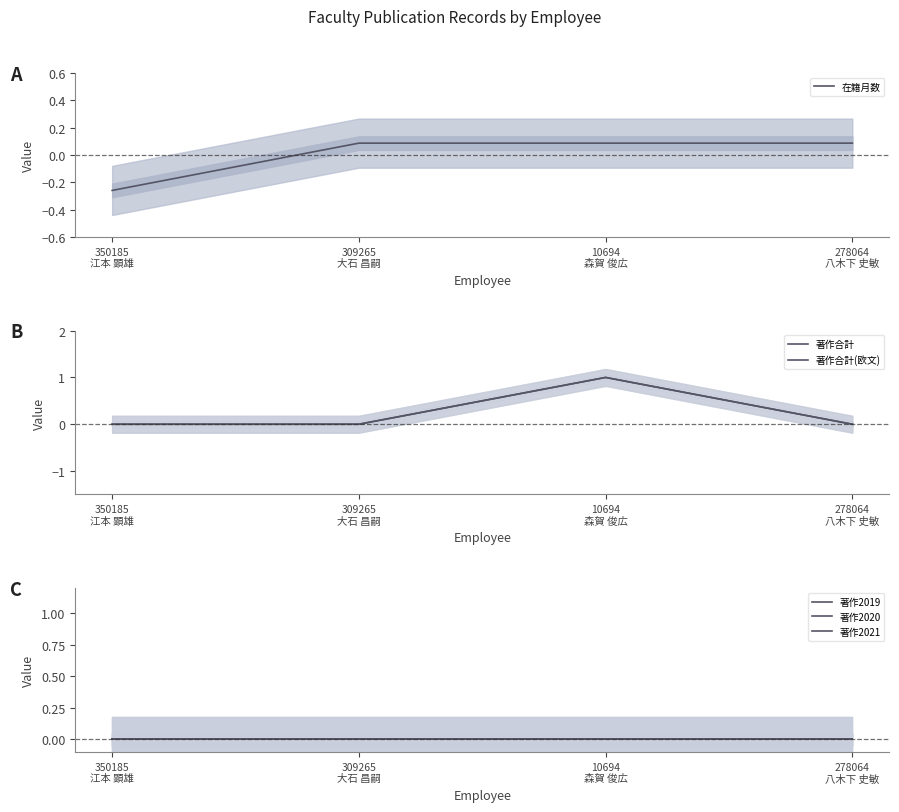

How many positive values does the 著作合計(欧文) series have?

1